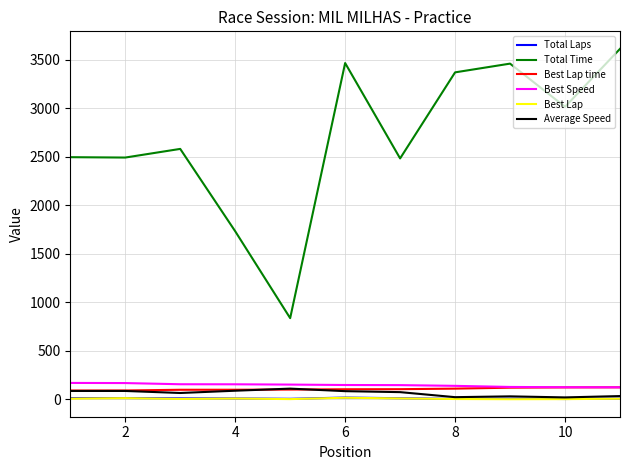

Which series has the largest total across all categories?

Total Time